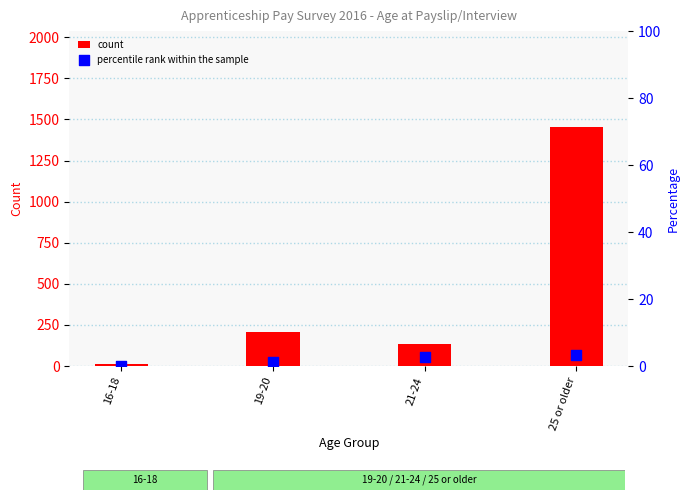

Which series reaches the maximum Y coordinate?

count